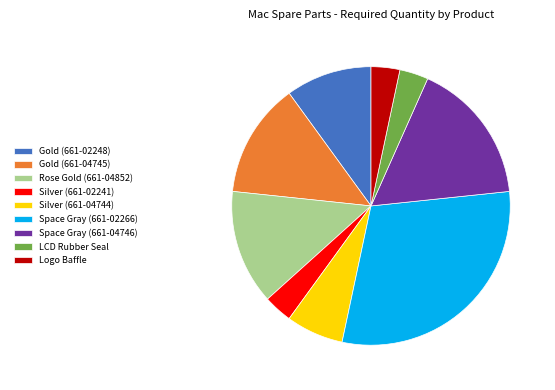

Is there any slice that represents more than half of the pie?

No